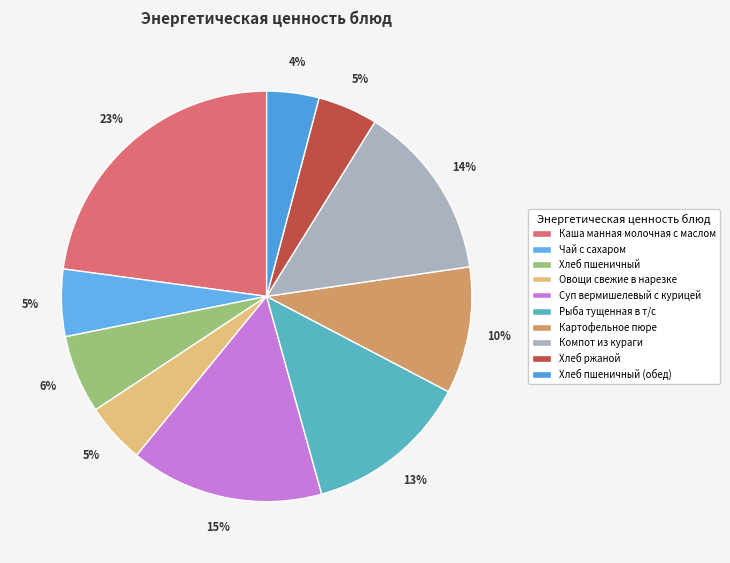

How many segments does this pie chart have?

10